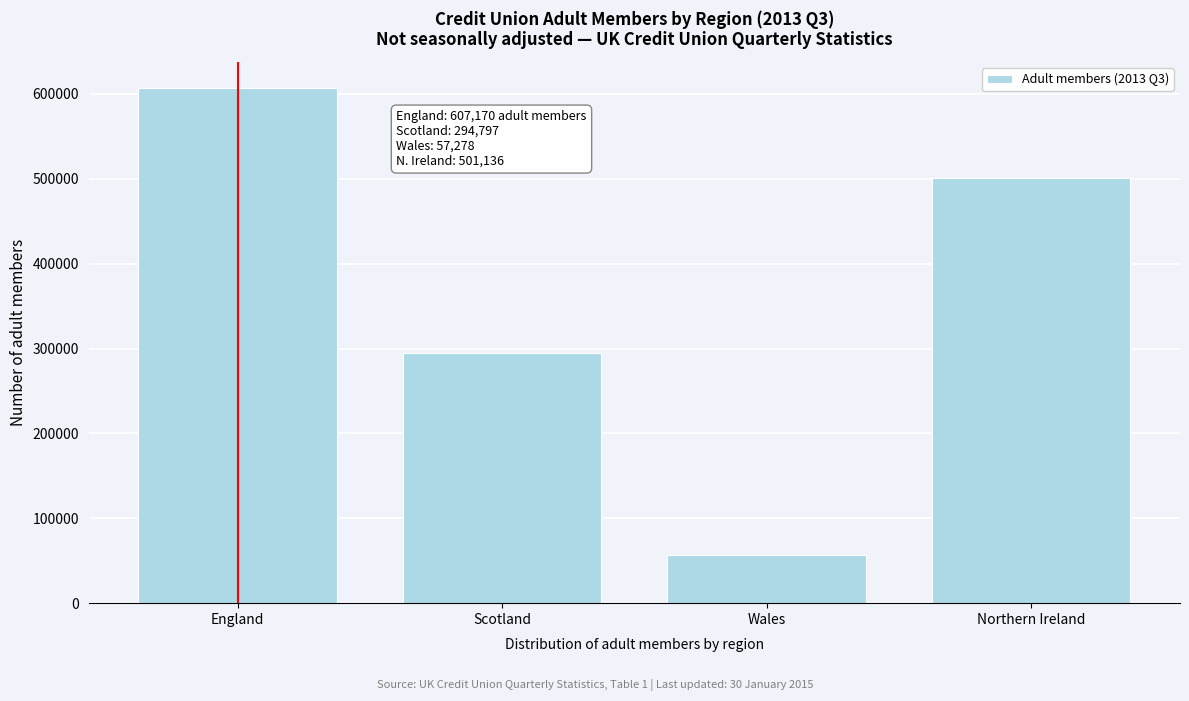

Reading left to right, what are all the values shown in this chart?

England=607170	Scotland=294797	Wales=57278	Northern Ireland=501136